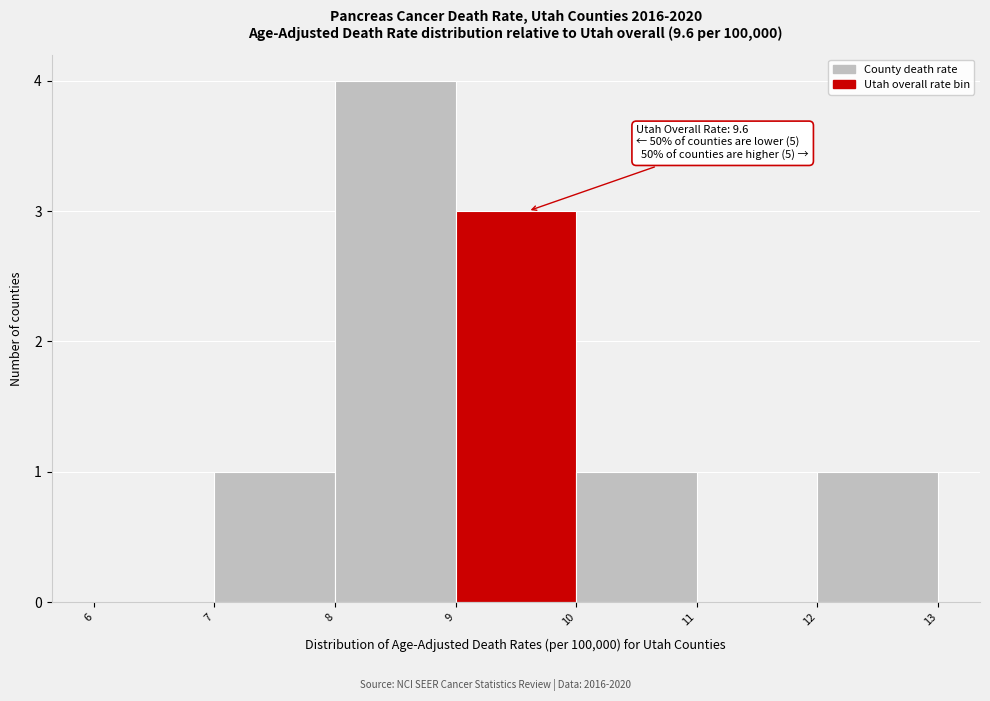

Which range on the x-axis has the tallest bar?

8 to 9